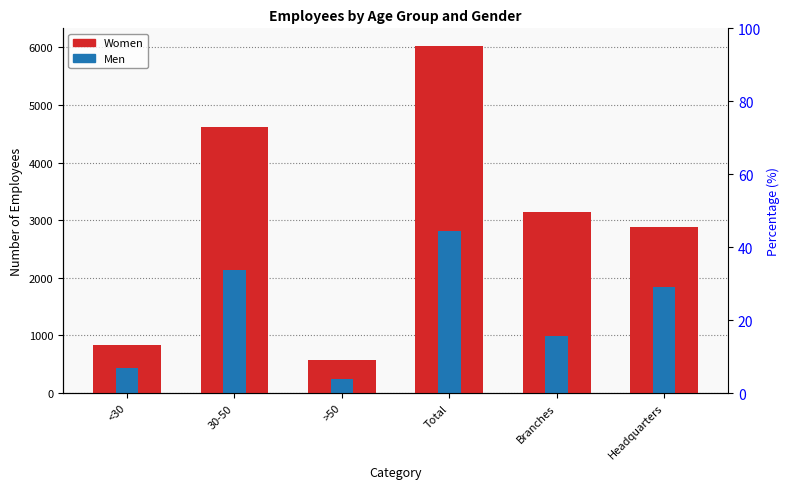

Rank the series at >50 from lowest to highest value.

Men, Women